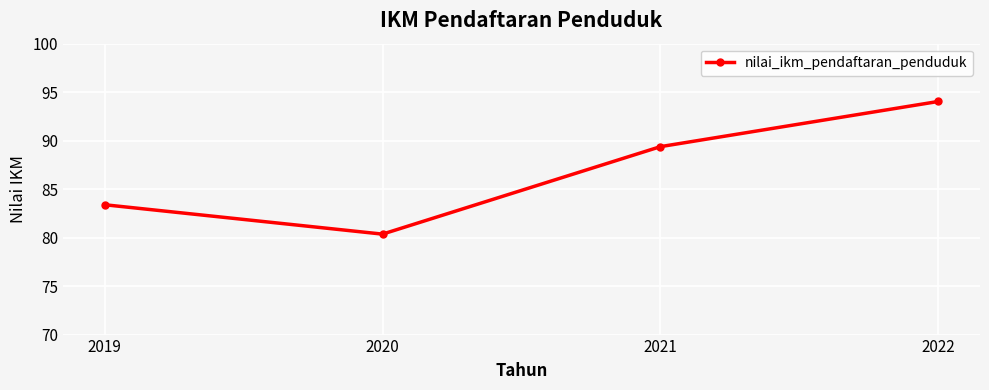

What is the value of the 3rd point from the left?

89.4